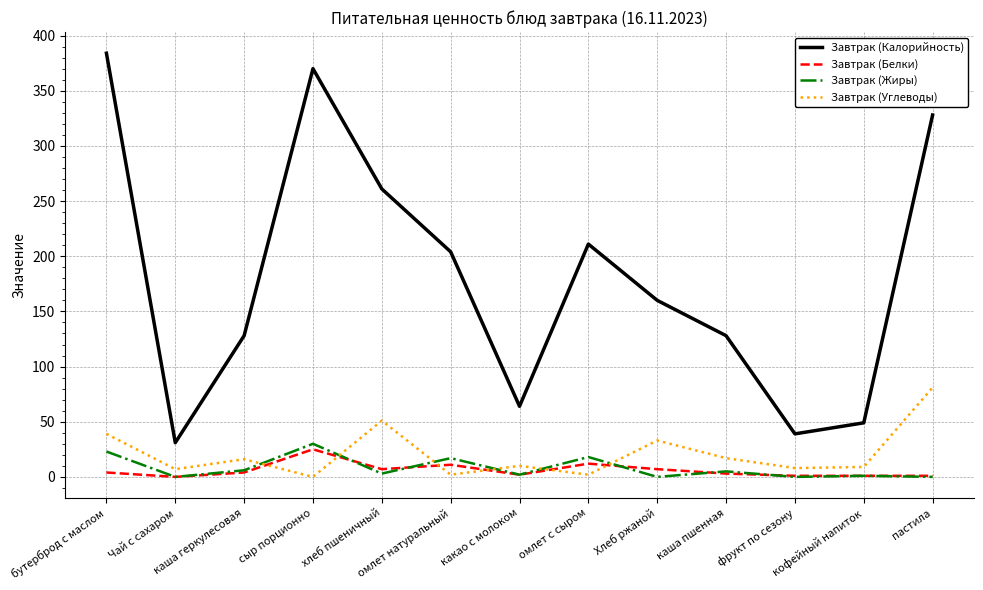

True or false: Завтрак (Белки) and Завтрак (Калорийность) cross at least once.

False